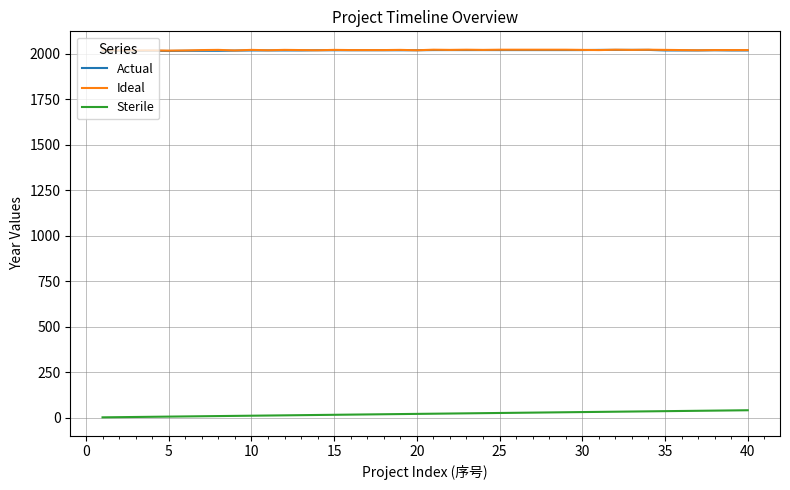

What is the greatest value displayed?

2023